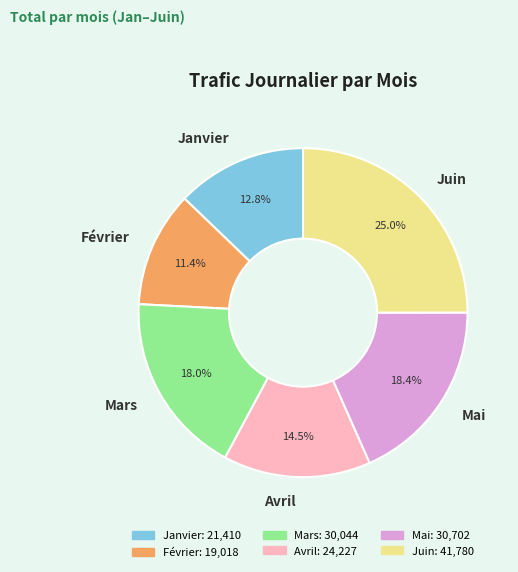

True or false: Janvier accounts for 24% of the total.

False